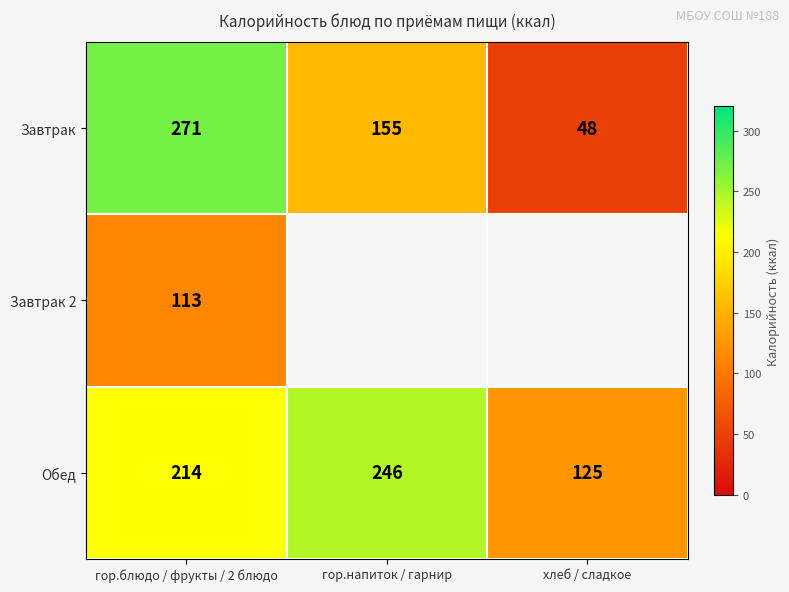

Where does the Завтрак series first go above 155?

гор.блюдо / фрукты / 2 блюдо